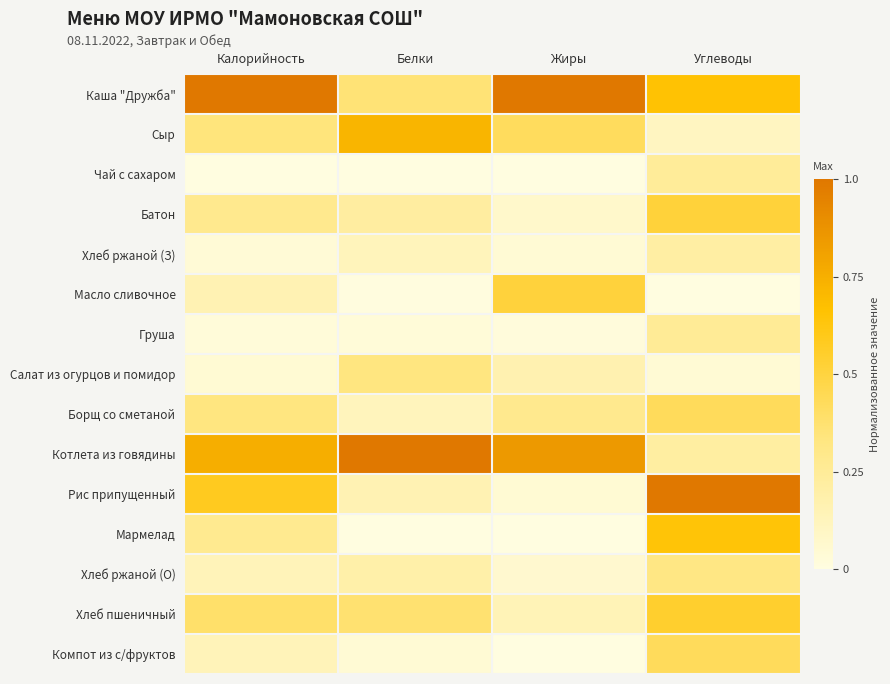

Reading left to right, what are all the values shown in this chart?

Каша "Дружба": Калорийность=1.0	Белки=0.4	Жиры=1.0	Углеводы=0.7
Сыр: Калорийность=0.3	Белки=0.7	Жиры=0.4	Углеводы=0.1
Чай с сахаром: Калорийность=0.0	Белки=0.0	Жиры=0.0	Углеводы=0.2
Батон: Калорийность=0.3	Белки=0.2	Жиры=0.1	Углеводы=0.5
Хлеб ржаной (З): Калорийность=0.0	Белки=0.1	Жиры=0.0	Углеводы=0.2
Масло сливочное: Калорийность=0.2	Белки=0.0	Жиры=0.5	Углеводы=0.0
Груша: Калорийность=0.0	Белки=0.0	Жиры=0.0	Углеводы=0.3
Салат из огурцов и помидор: Калорийность=0.0	Белки=0.3	Жиры=0.2	Углеводы=0.0
Борщ со сметаной: Калорийность=0.3	Белки=0.1	Жиры=0.3	Углеводы=0.4
Котлета из говядины: Калорийность=0.8	Белки=1.0	Жиры=0.8	Углеводы=0.2
Рис припущенный: Калорийность=0.6	Белки=0.2	Жиры=0.0	Углеводы=1.0
Мармелад: Калорийность=0.3	Белки=0.0	Жиры=0.0	Углеводы=0.6
Хлеб ржаной (О): Калорийность=0.1	Белки=0.2	Жиры=0.1	Углеводы=0.3
Хлеб пшеничный: Калорийность=0.4	Белки=0.4	Жиры=0.1	Углеводы=0.5
Компот из с/фруктов: Калорийность=0.1	Белки=0.0	Жиры=0.0	Углеводы=0.4